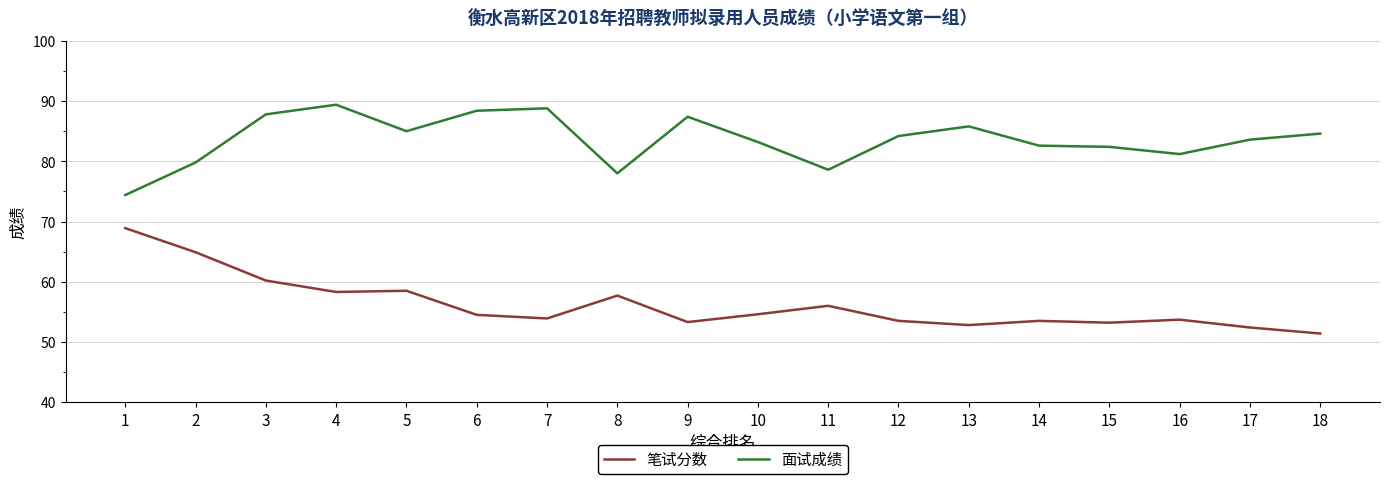

What is the total value across all series at 14?

136.1